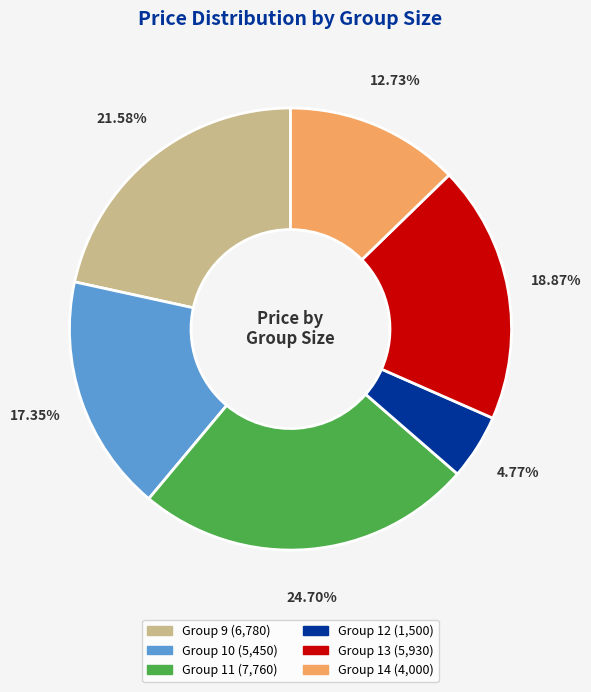

How many slices are in this pie chart?

6